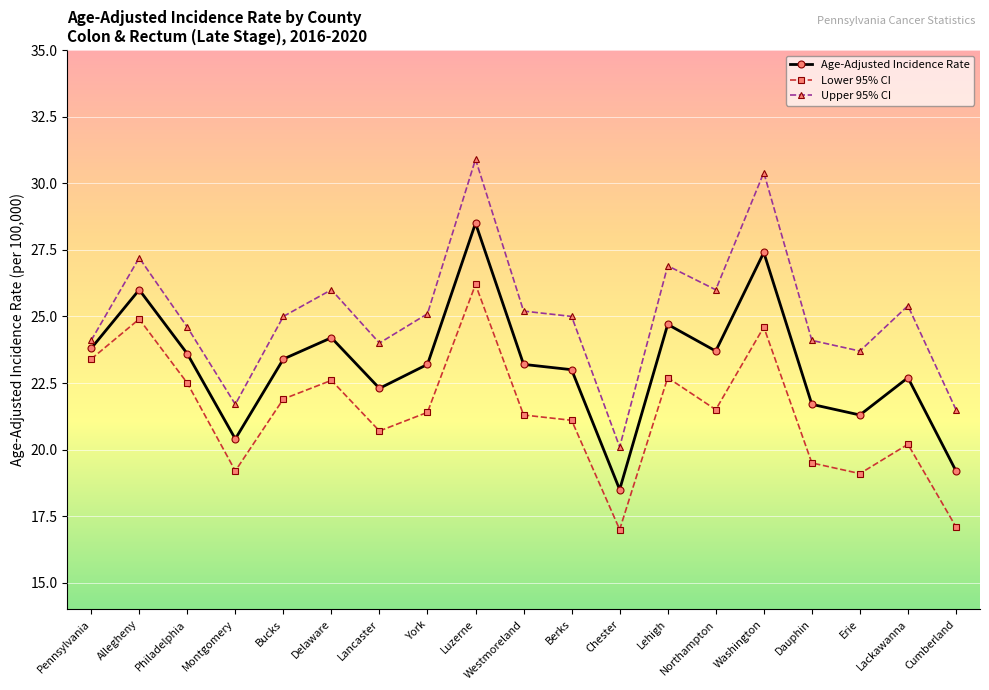

True or false: Age-Adjusted Incidence Rate and Upper 95% CI cross at least once.

False